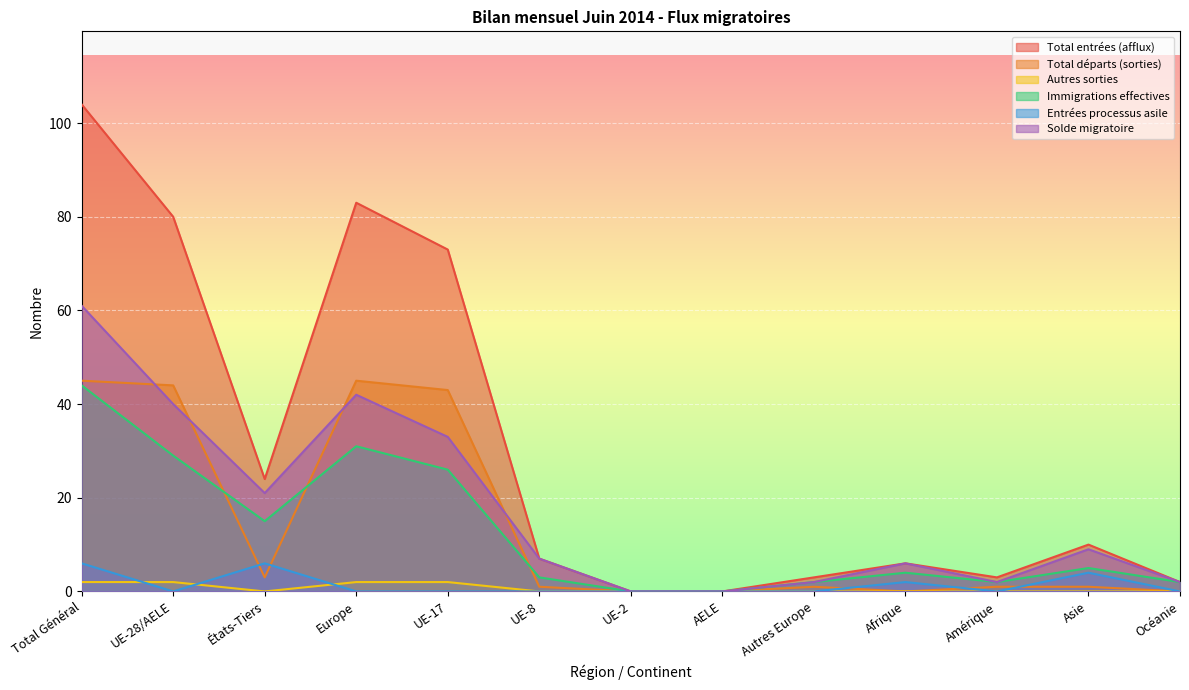

Where is the first local maximum for Solde migratoire?

Europe